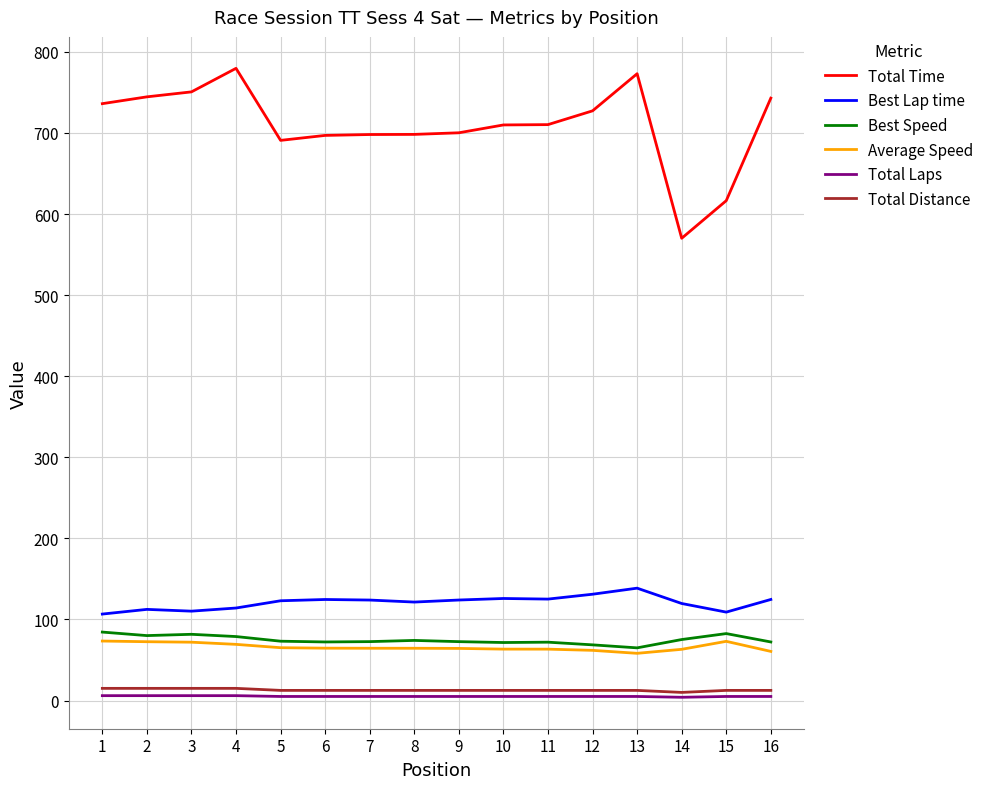

Which series has the largest range (max minus min)?

Total Time